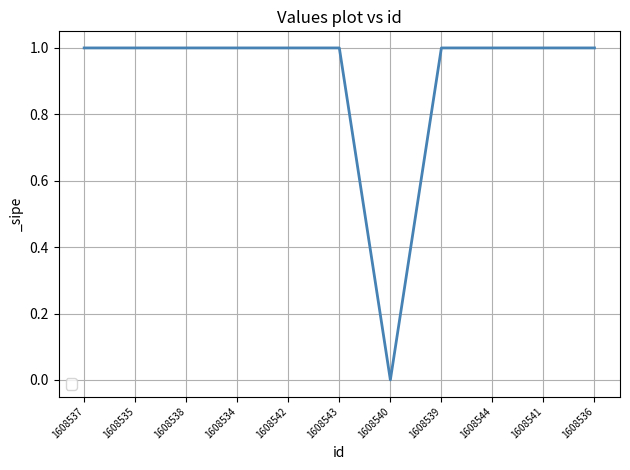

Is this an area chart (filled region under the line)?

No